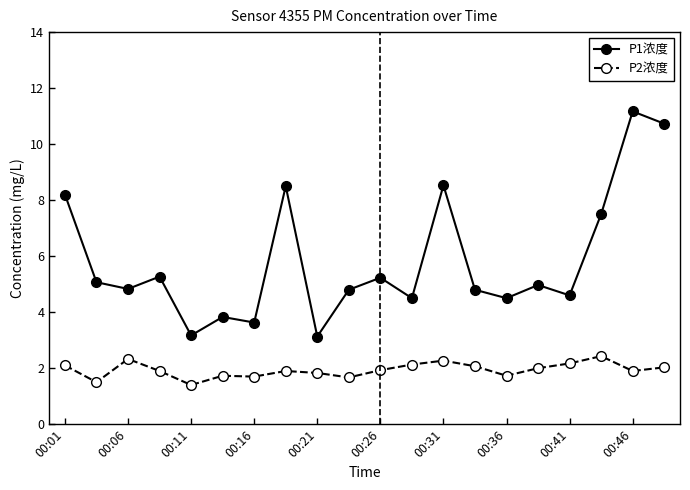

What is the value of the P1浓度 point at the 11th from the left?

5.2